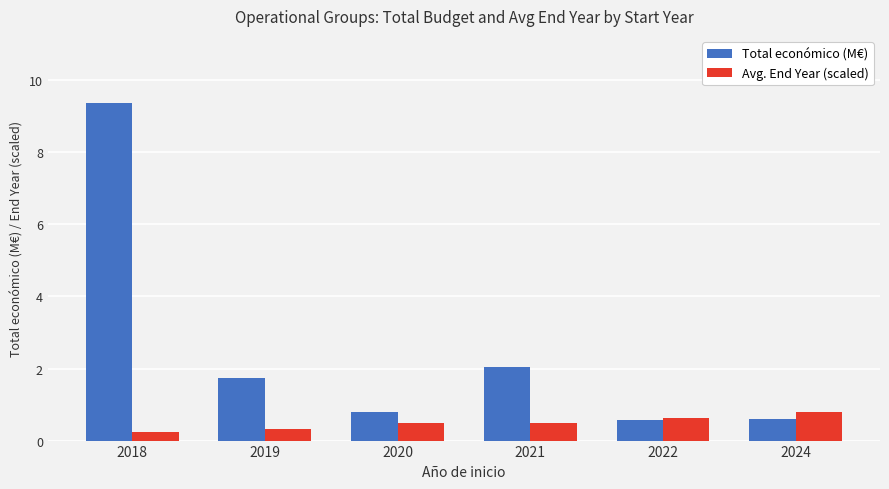

How many bars are there in each group?

2